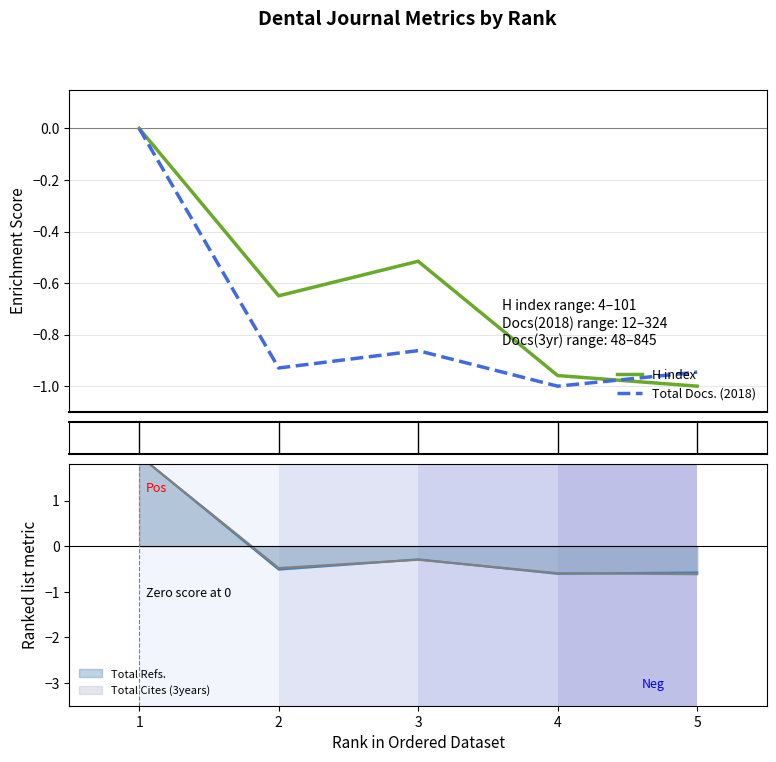

Rank the categories by H index value from highest to lowest.

1, 3, 2, 4, 5